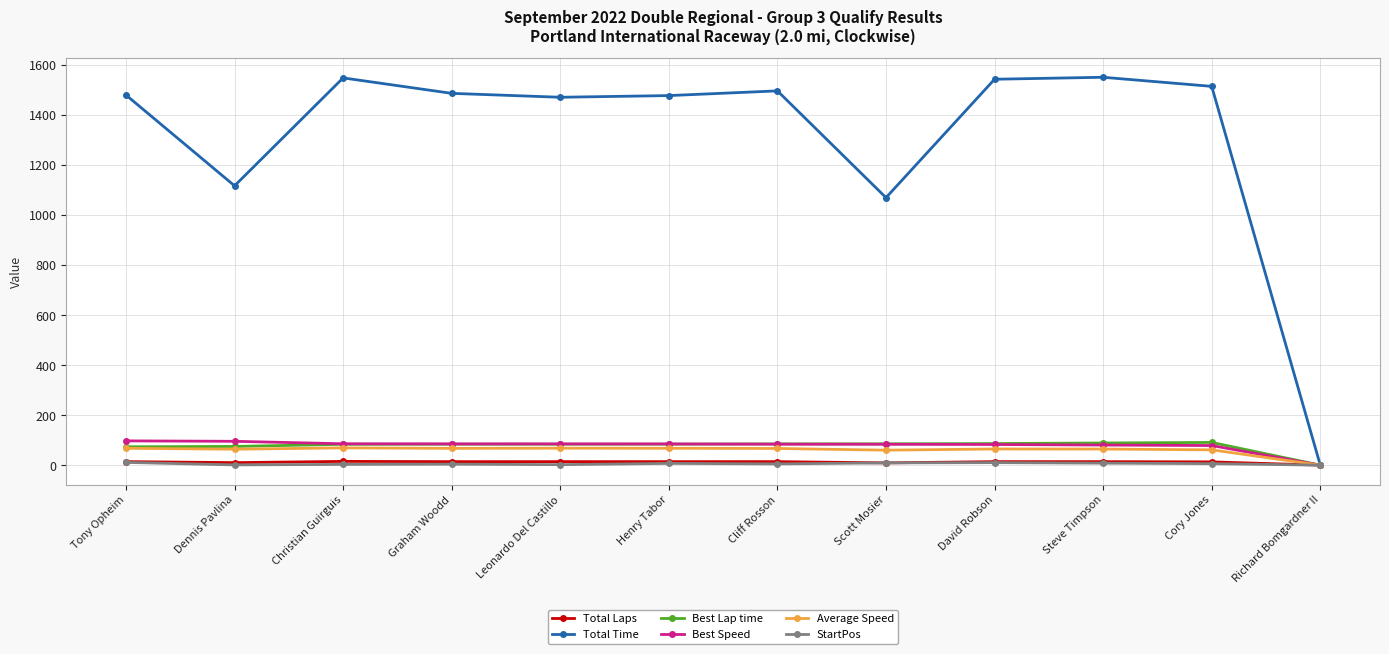

What is the difference between the second highest and minimum values in the Total Time series?

1548.0